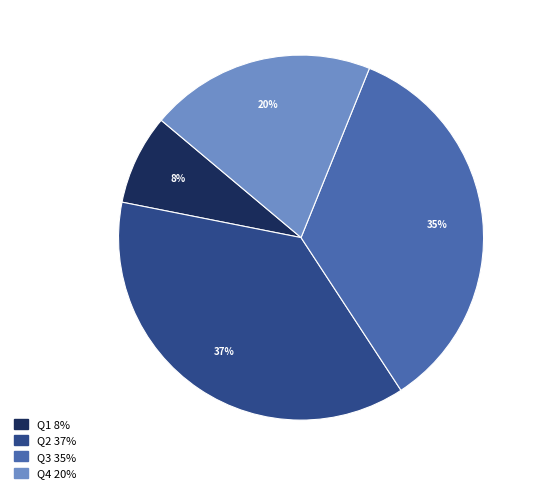

To the nearest percent, what portion does Q2 represent?

37%